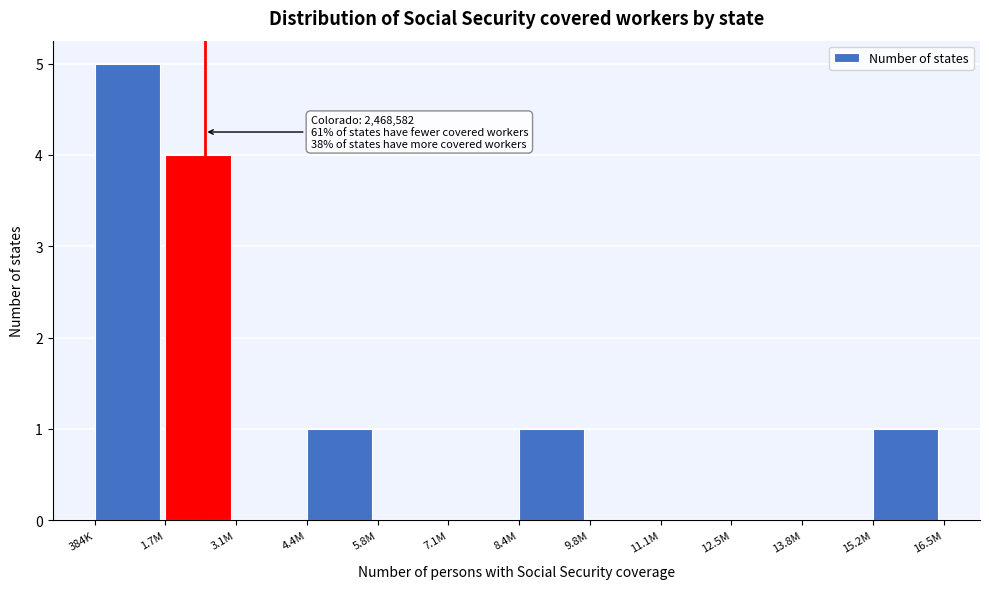

Reading left to right, extract all data points from this chart.

384K=5	1.7M=4	3.1M=0	4.4M=1	5.8M=0	7.1M=0	8.4M=1	9.8M=0	11.1M=0	12.5M=0	13.8M=0	15.2M=1